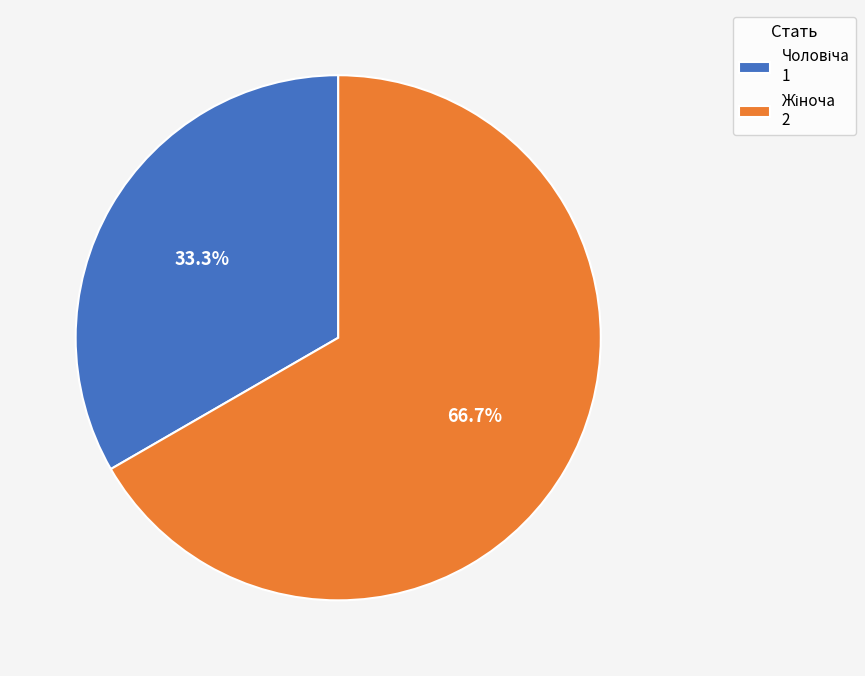

To the nearest percent, what is the difference between the largest and smallest slice percentages?

33%